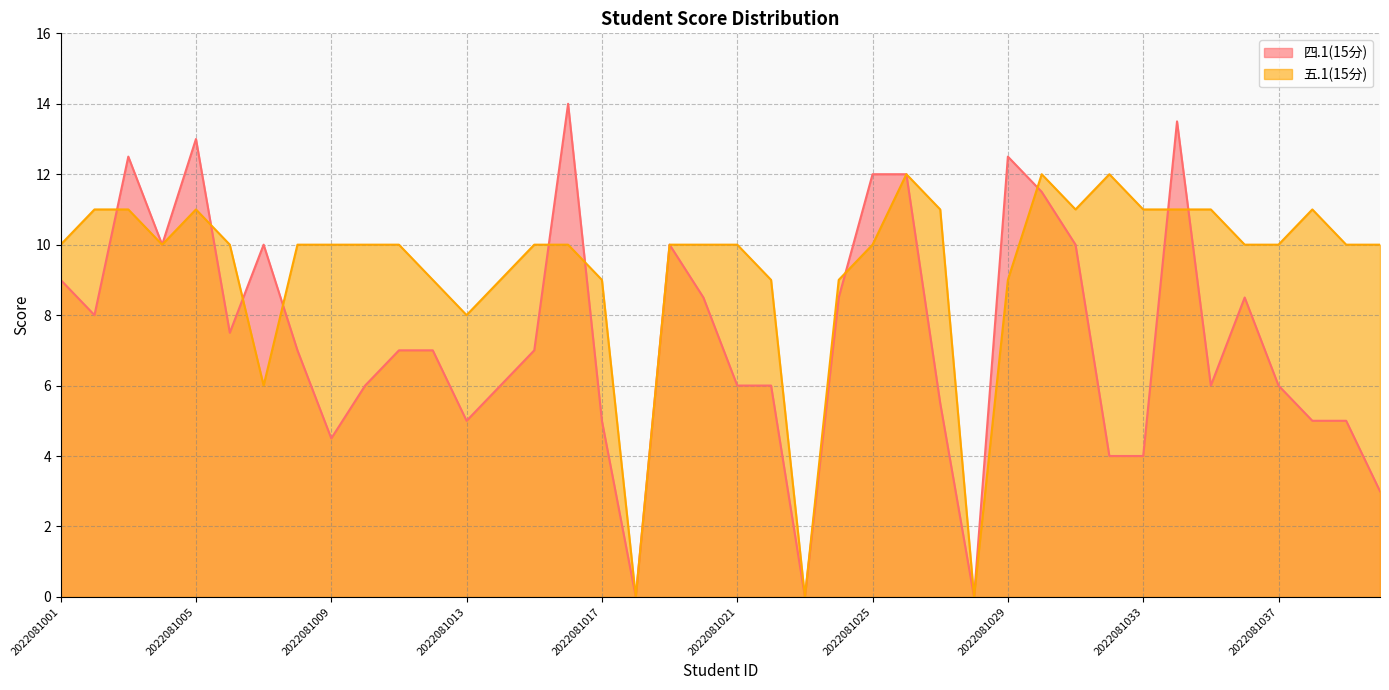

How many categories are shown in the chart?

40